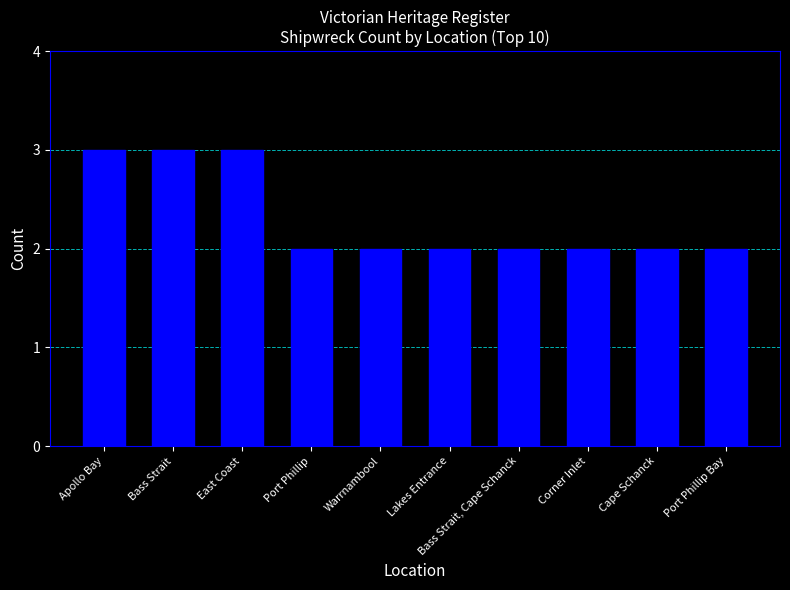

Which has a higher value, Bass Strait or Bass Strait, Cape Schanck?

Bass Strait